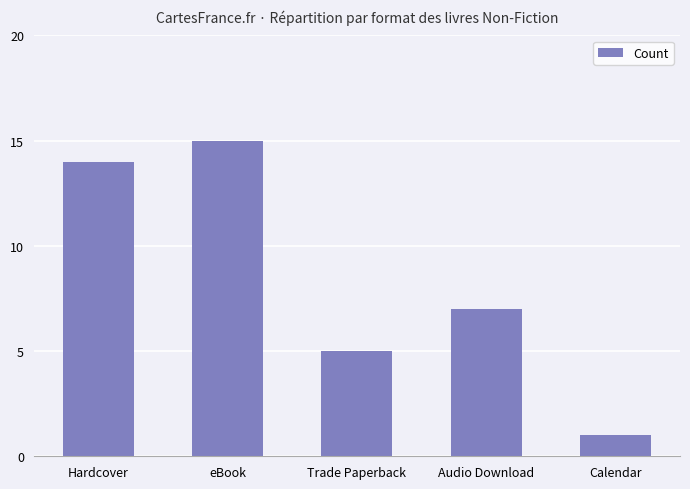

What is the sum of all values?

42